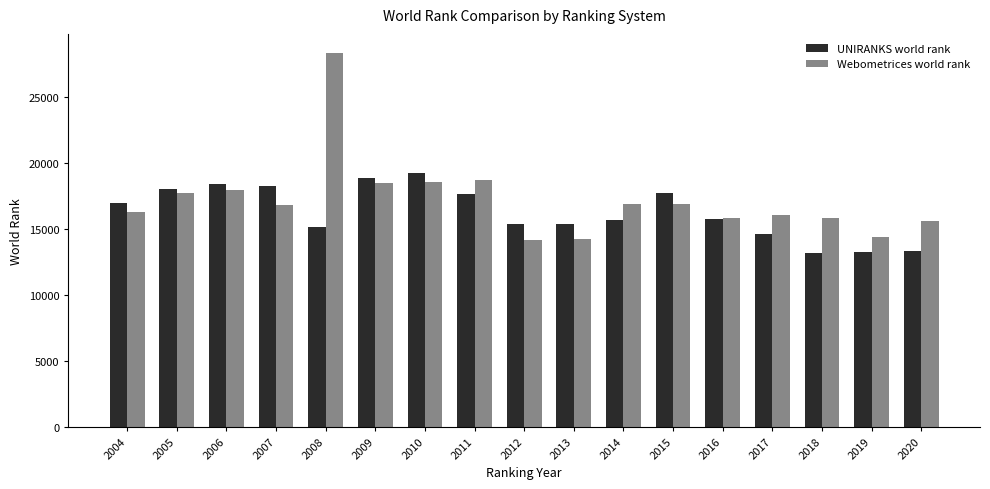

Count the number of categories in the chart.

17